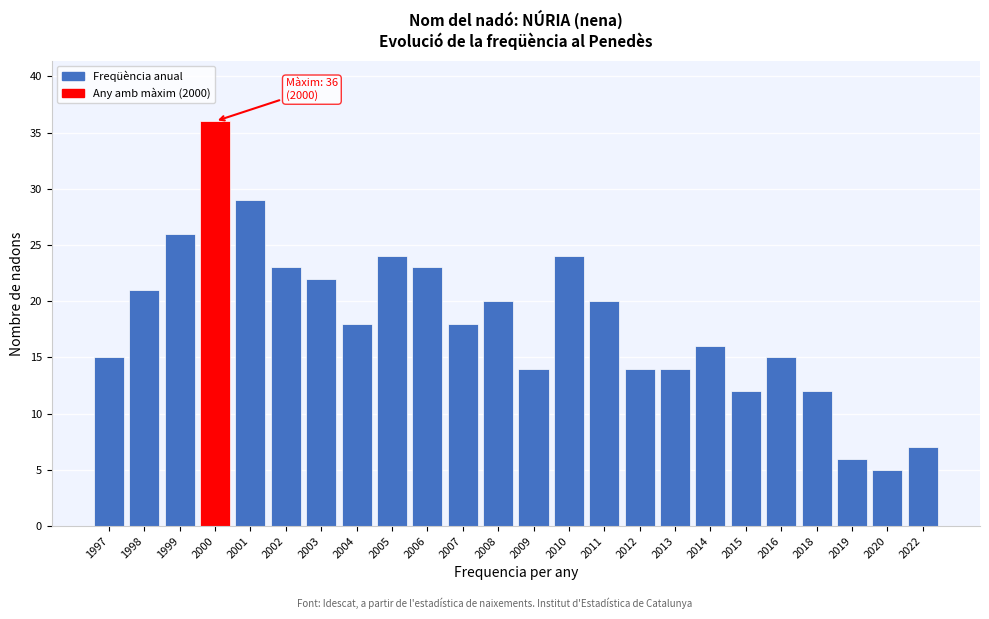

Reading right to left, extract all data points from this chart.

2022=7	2020=5	2019=6	2018=12	2016=15	2015=12	2014=16	2013=14	2012=14	2011=20	2010=24	2009=14	2008=20	2007=18	2006=23	2005=24	2004=18	2003=22	2002=23	2001=29	2000=36	1999=26	1998=21	1997=15